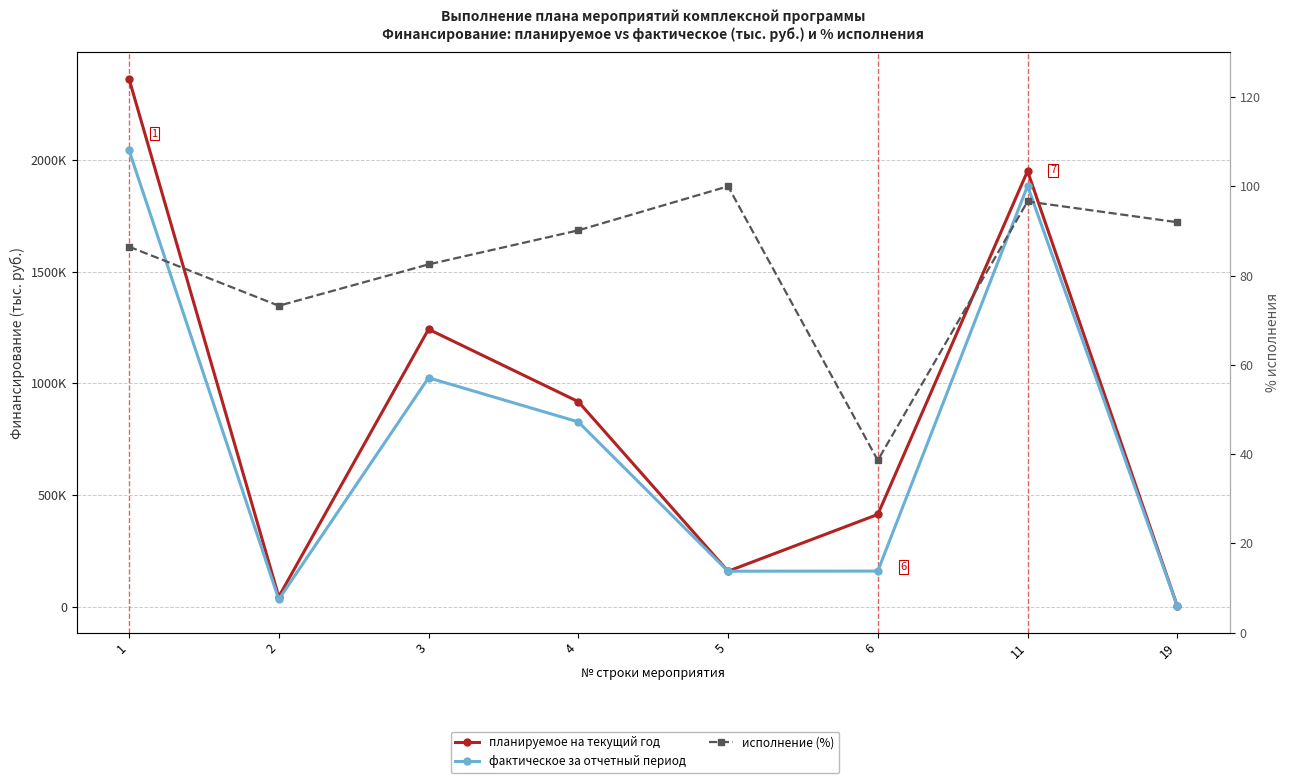

At which category does планируемое на текущий год reach its first local valley?

2